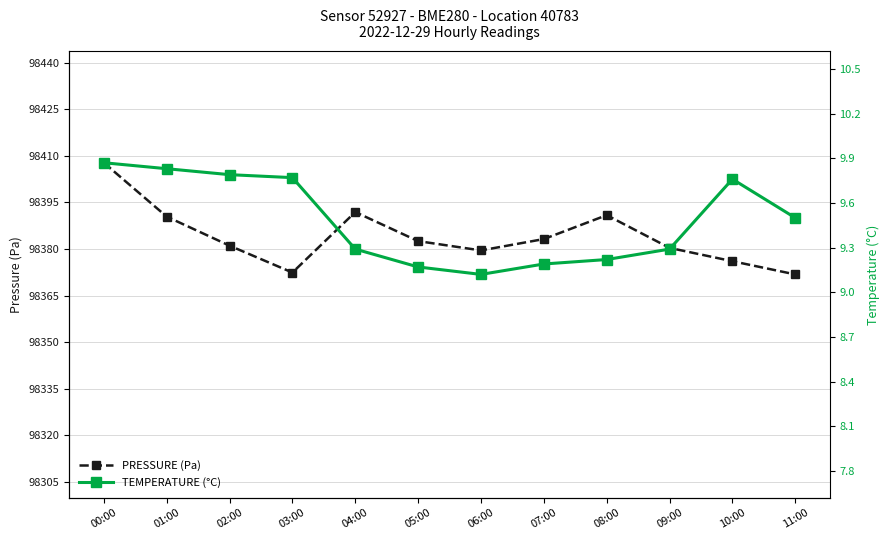

At which category does PRESSURE (Pa) reach its first local valley?

03:00